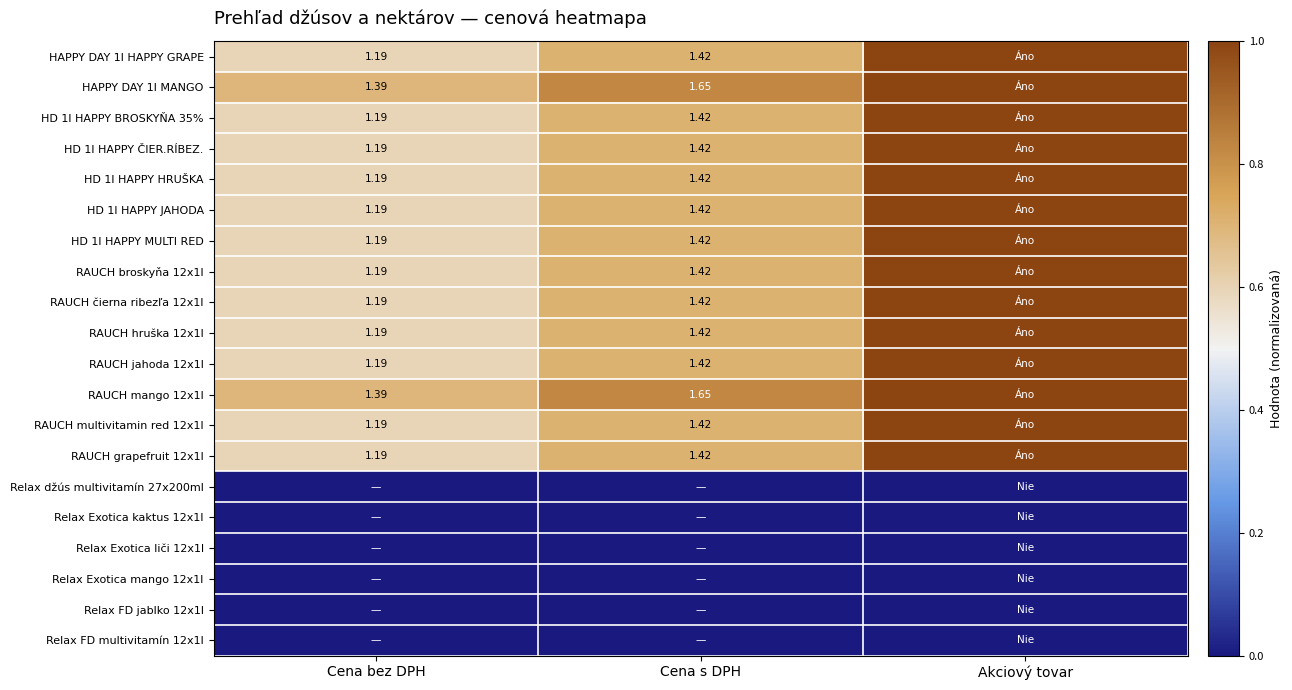

How many categories are shown in the chart?

3